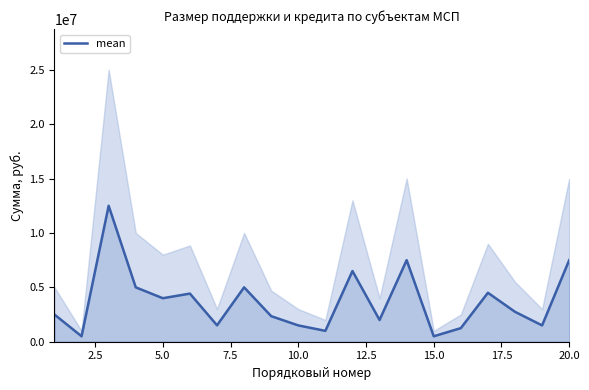

What is the average value?

3714175